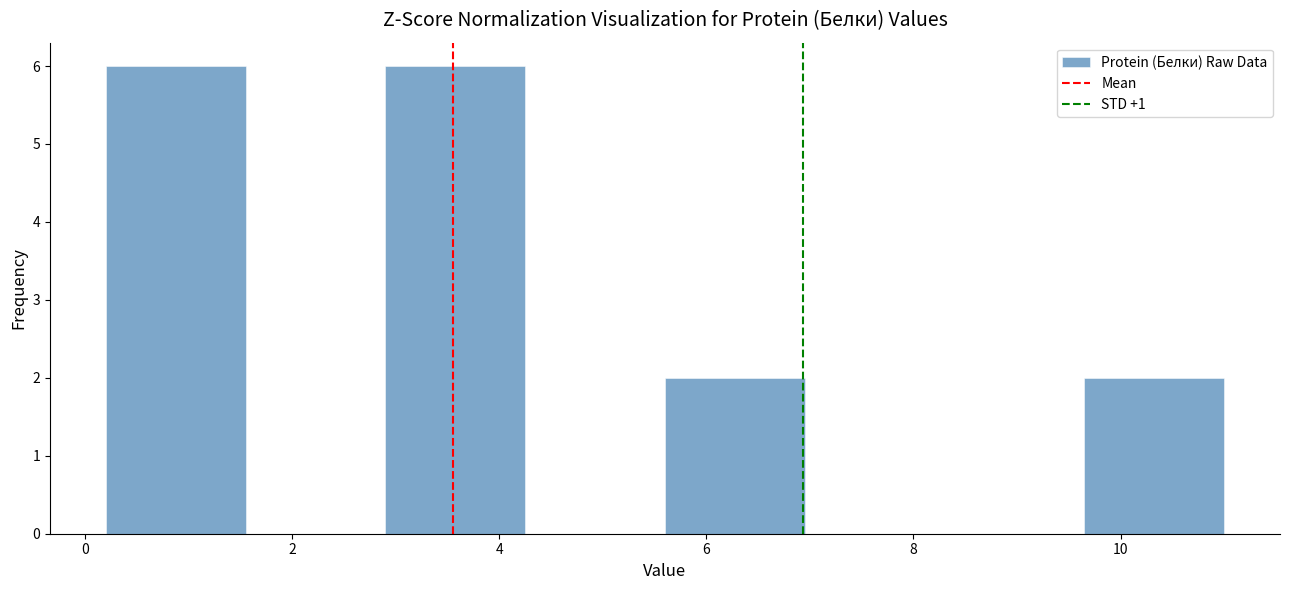

Reading left to right, transcribe this chart: for each bar, give the range it covers on the x-axis and its height. Neither the bar edges nor the heights are printed on the chart, so give them approximately, as read against the axes.

0.20 to 1.55: 6
1.55 to 2.90: 0
2.90 to 4.25: 6
4.25 to 5.60: 0
5.60 to 6.95: 2
6.95 to 8.30: 0
8.30 to 9.65: 0
9.65 to 11.00: 2